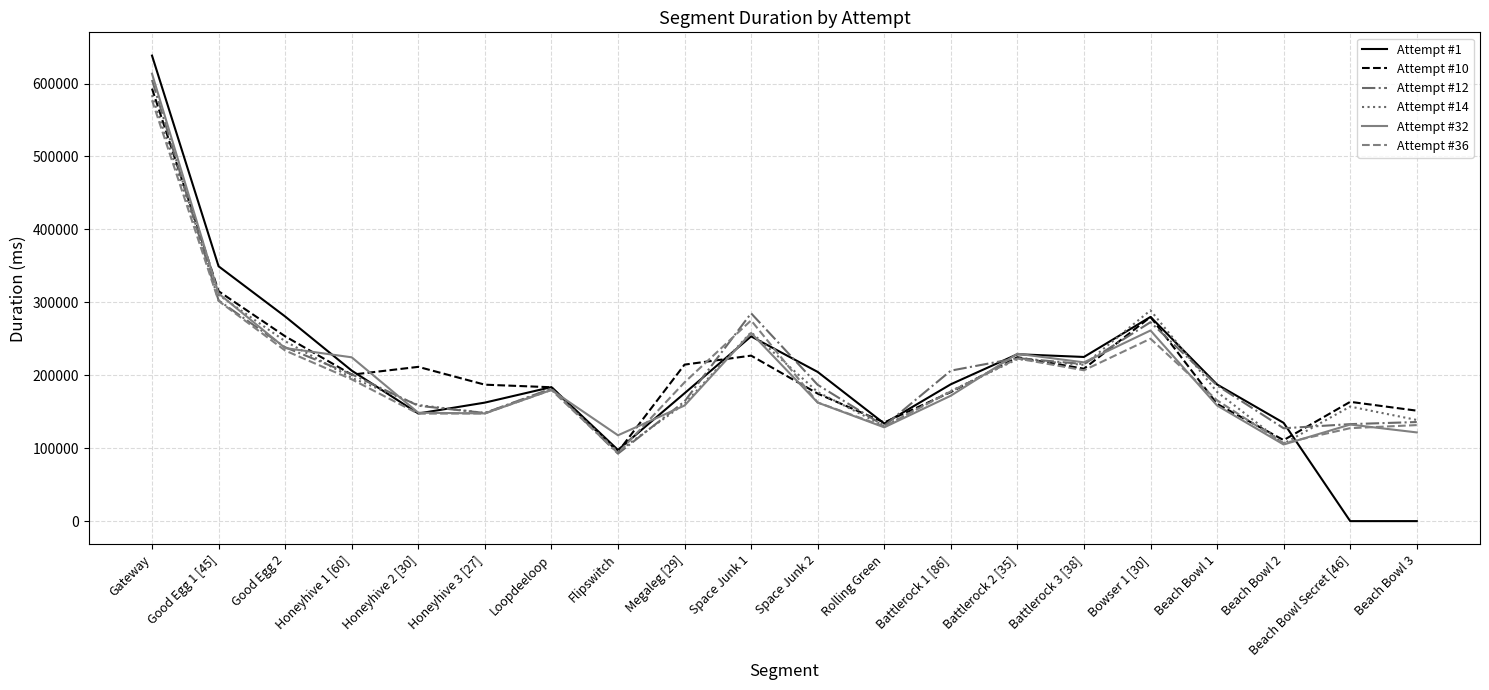

What is the average value of the Attempt #1 series?

203826